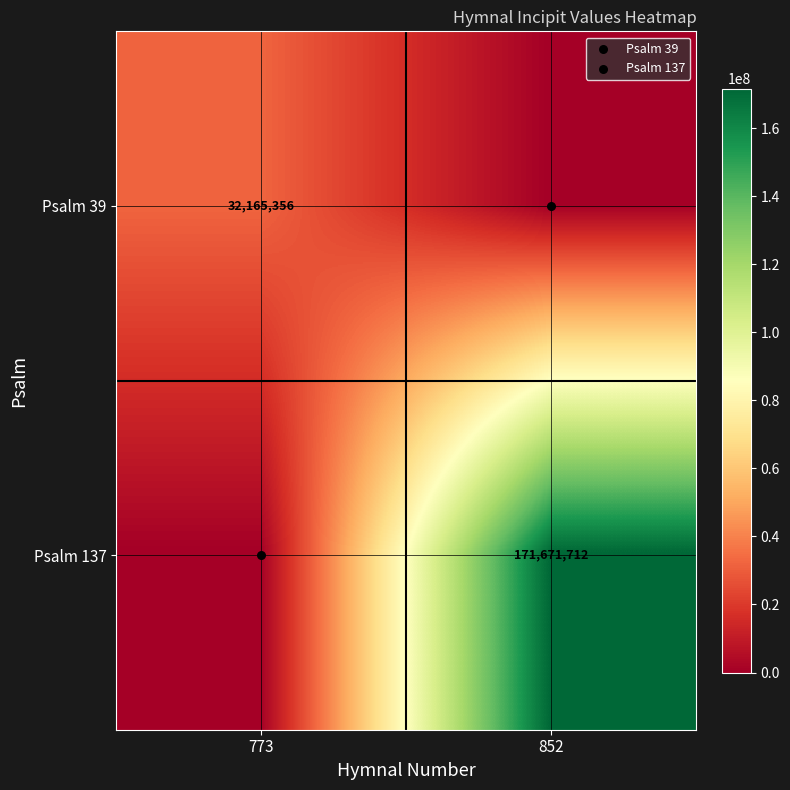

Where is Psalm 137 nearest to the value 85835856?

773